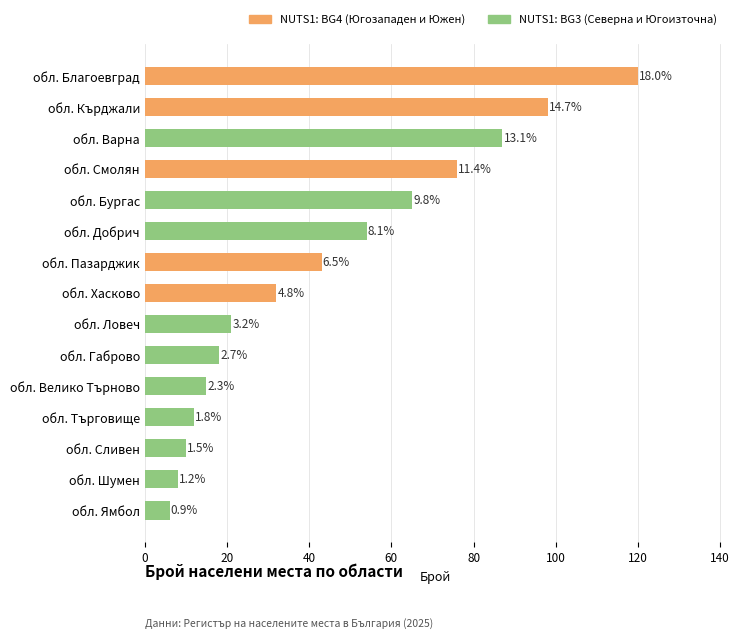

How many bars are there in total?

15